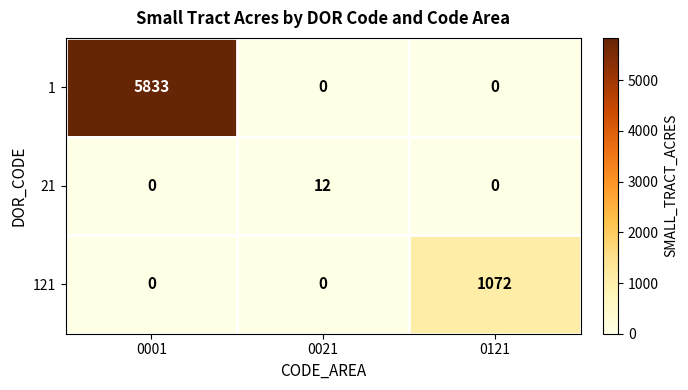

Is it true that 121 equals 1785 at 0121?

False